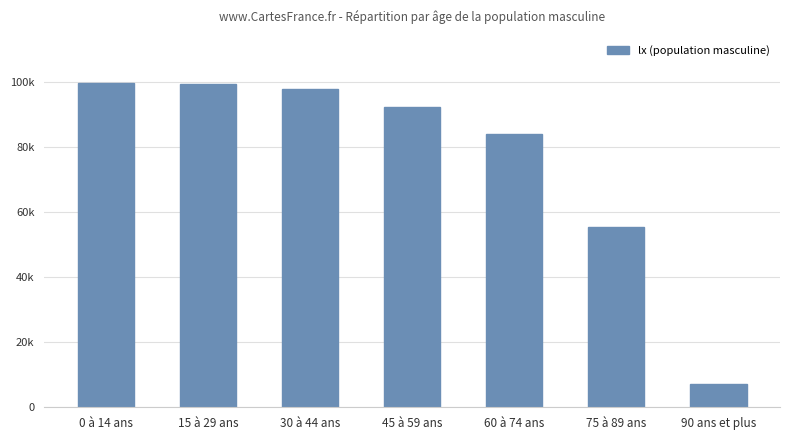

Rank the categories by value from highest to lowest.

0 à 14 ans, 15 à 29 ans, 30 à 44 ans, 45 à 59 ans, 60 à 74 ans, 75 à 89 ans, 90 ans et plus